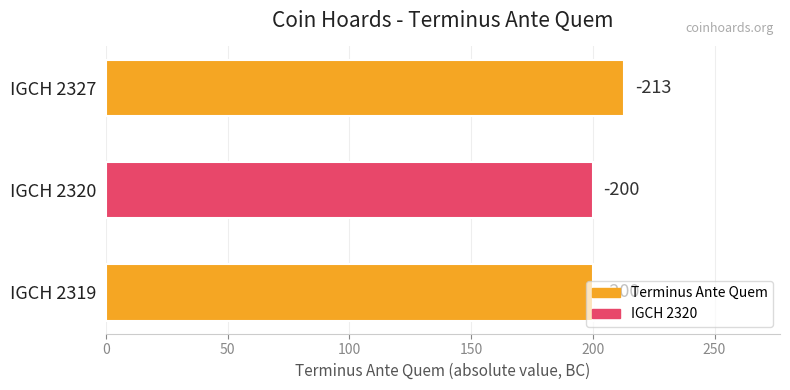

Does the chart contain any negative values?

No